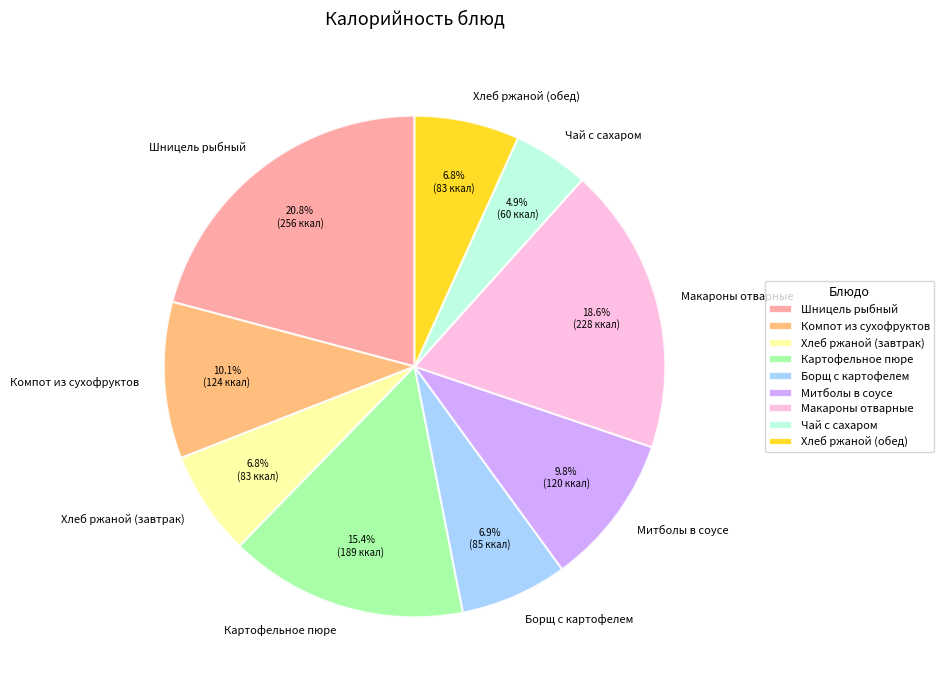

How many segments does this pie chart have?

9